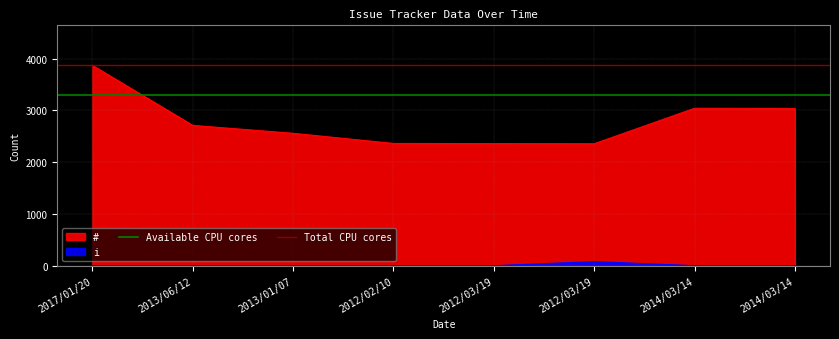

At which label does Available CPU cores reach its minimum?

2017/01/20